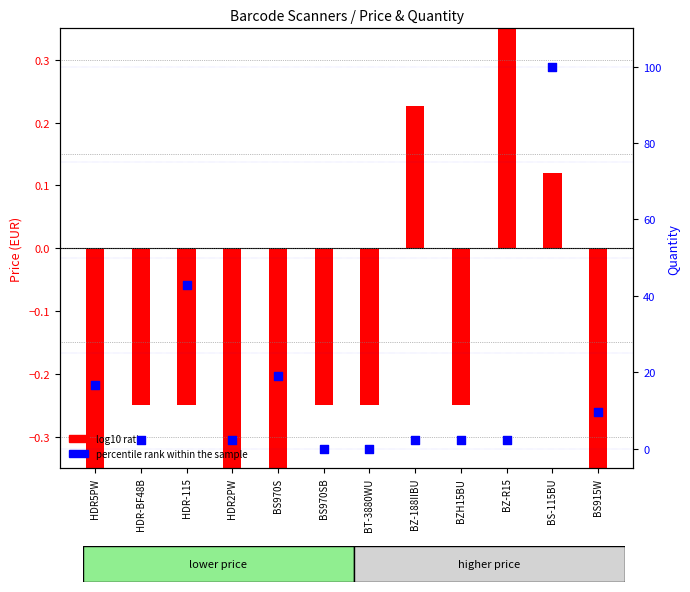

Which series has the widest spread of Y values?

percentile rank within the sample